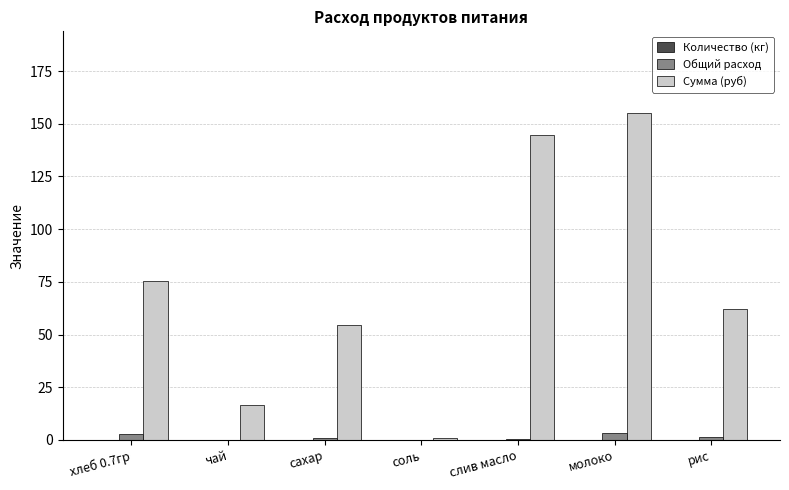

What is the highest value of the Общий расход series?

3.3